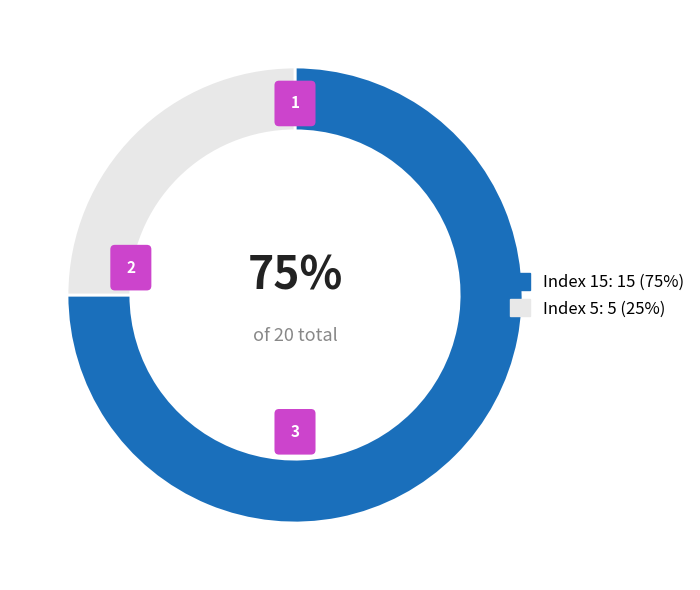

Is the sum of Index 15 and Index 5 greater than half?

Yes